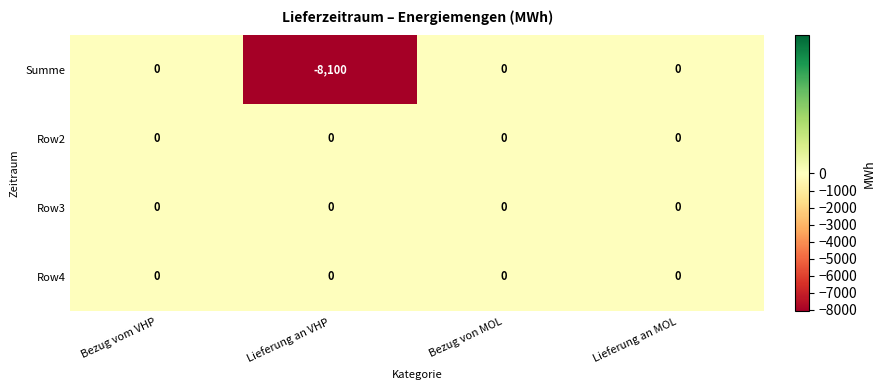

True or false: Summe has a value of 4080 at Bezug von MOL.

False